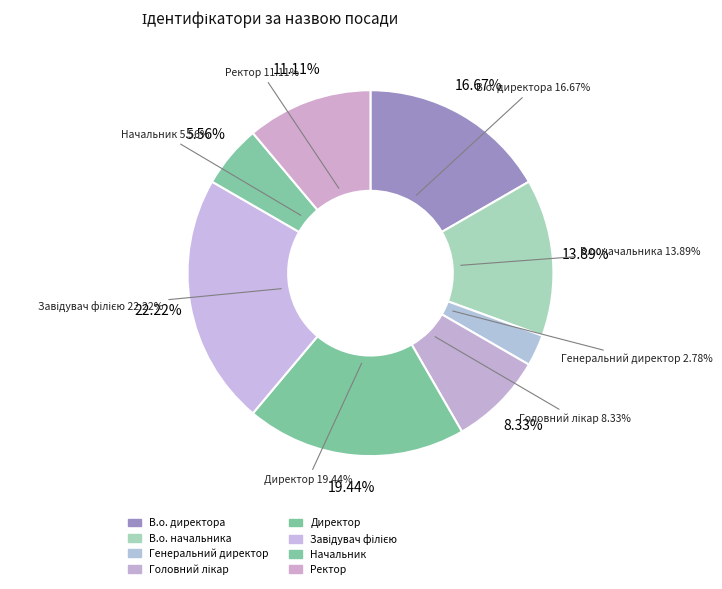

Is it true that В.о. директора is 11% of the pie?

False